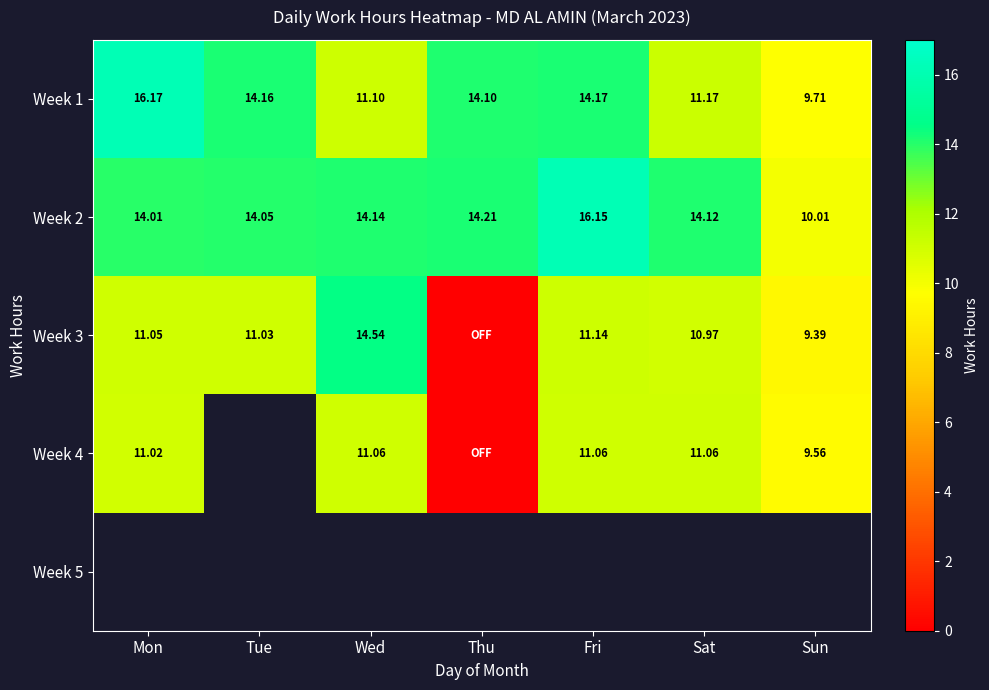

What is the approximate value of Week 2 at Sat?

14.1